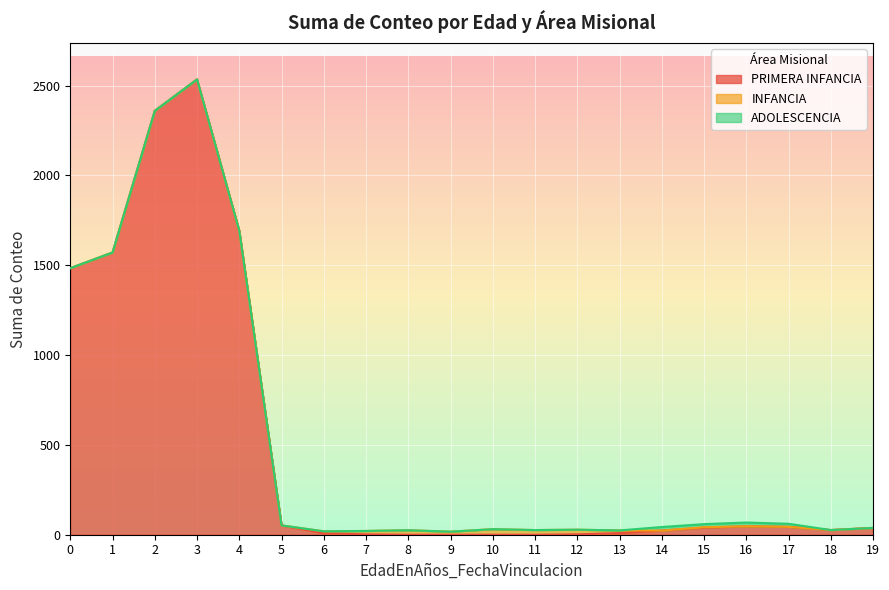

Reading right to left, what are all the values shown in this chart?

PRIMERA INFANCIA: 19=38	18=26	17=44	16=47	15=39	14=23	13=9	12=2	11=0	10=0	9=0	8=0	7=2	6=8	5=52	4=1692	3=2535	2=2360	1=1571	0=1484
INFANCIA: 19=0	18=0	17=0	16=0	15=3	14=0	13=15	12=26	11=26	10=31	9=17	8=25	7=19	6=11	5=0	4=0	3=0	2=0	1=0	0=0
ADOLESCENCIA: 19=0	18=0	17=17	16=21	15=17	14=20	13=0	12=0	11=0	10=0	9=0	8=0	7=0	6=0	5=0	4=0	3=0	2=0	1=0	0=0